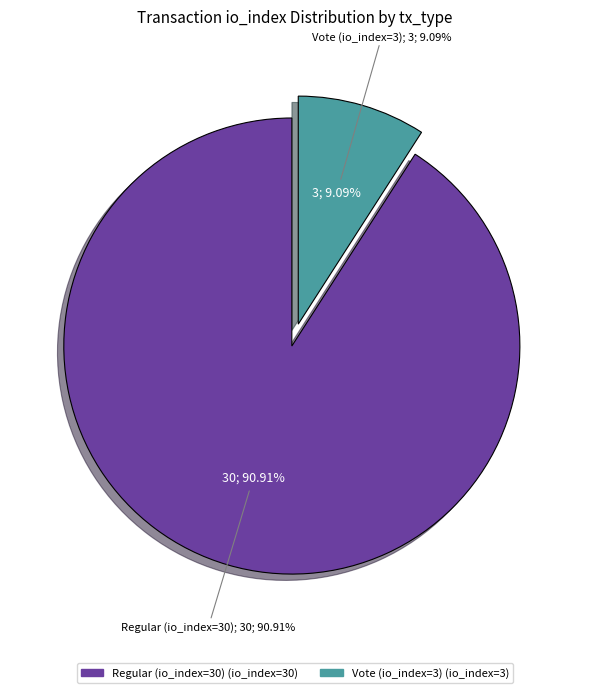

To the nearest percent, what is the difference between the largest and smallest slice percentages?

82%